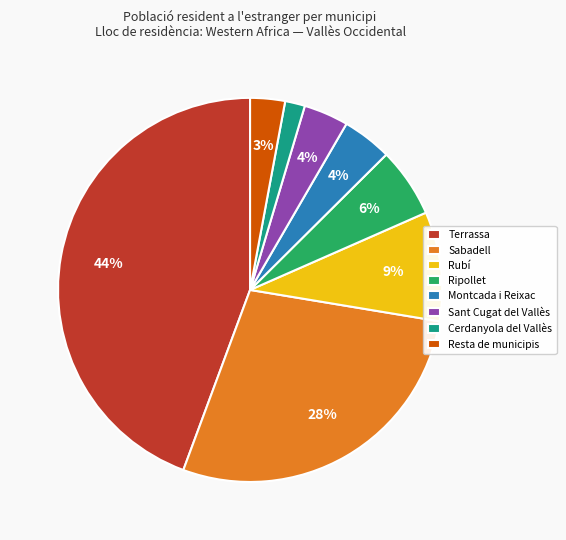

Does any single category account for the majority?

No